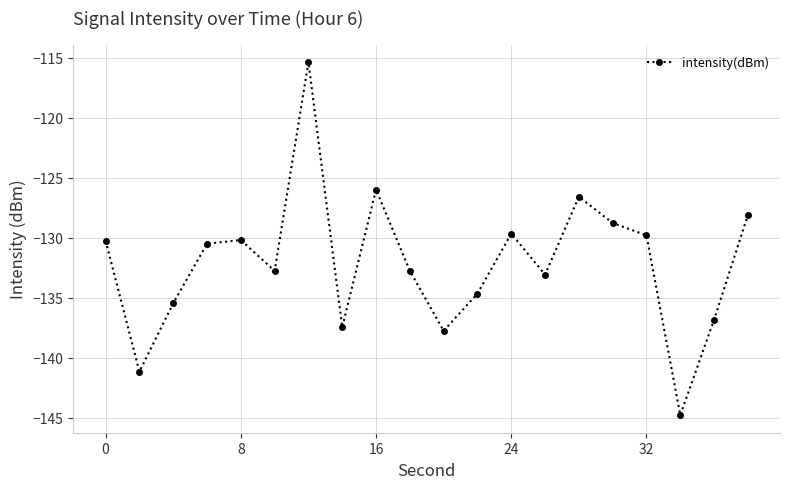

What is the difference between the second highest and second lowest values?

15.2